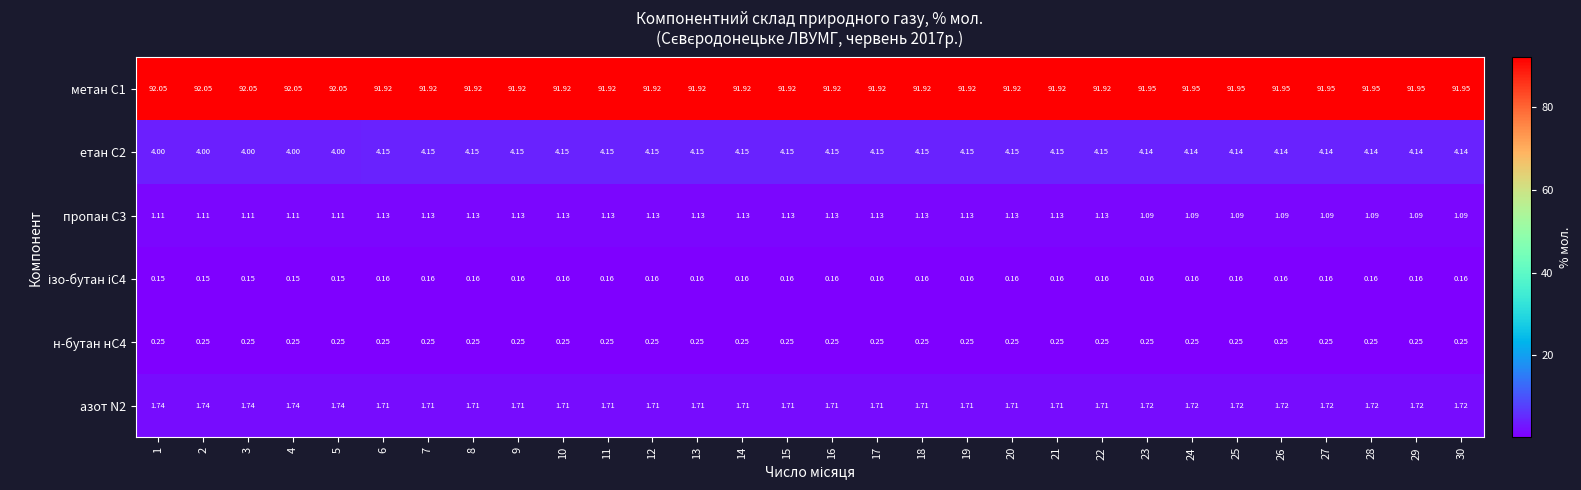

Is the value of етан С2 at 25 greater than the value of пропан С3 at 8?

Yes